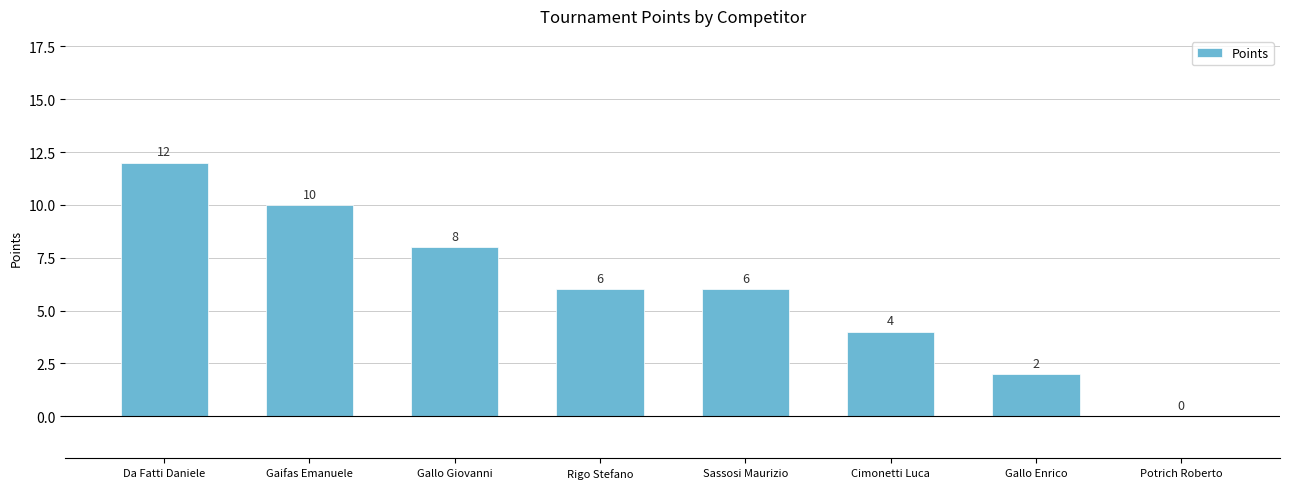

Is it true that the value at Gaifas Emanuele is 15?

False